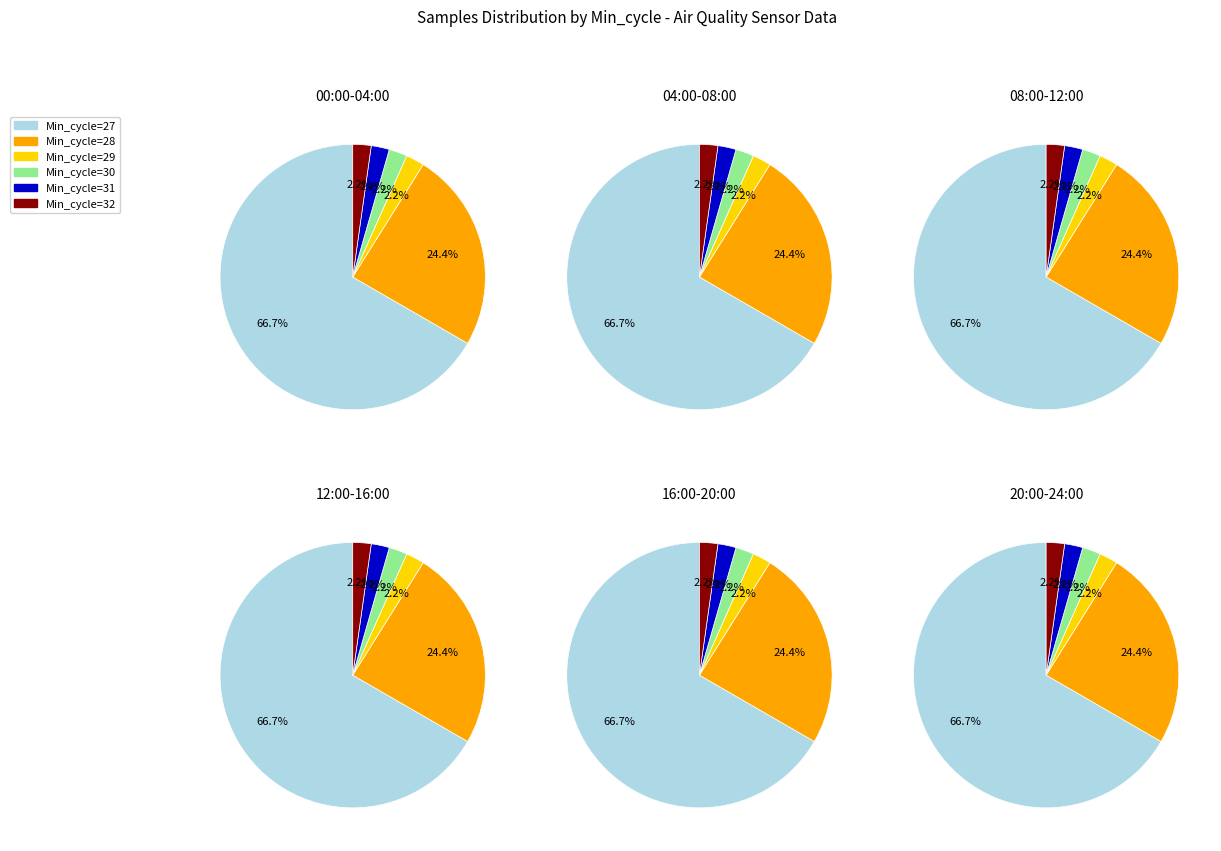

What is the smallest slice in the pie chart?

31